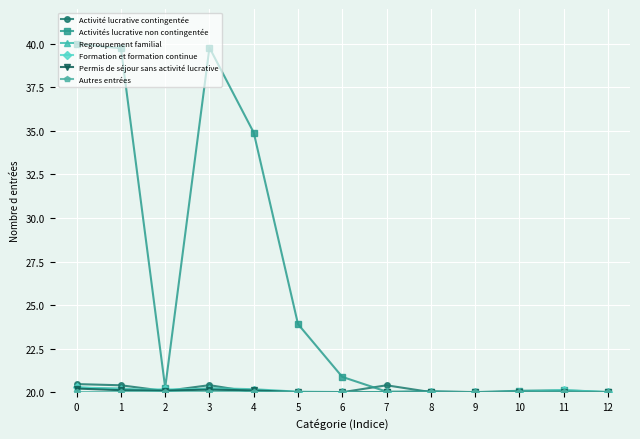

True or false: Activité lucrative contingentée has a value of 12.0 at 3.

False